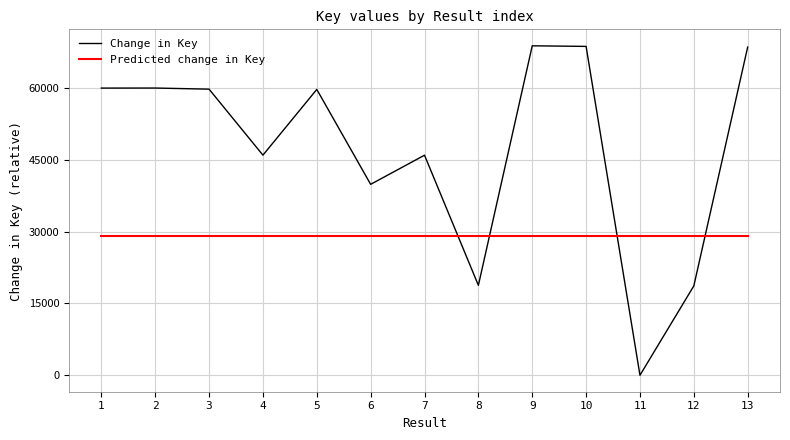

List the series in order of their overall mean, lowest first.

Predicted change in Key, Change in Key